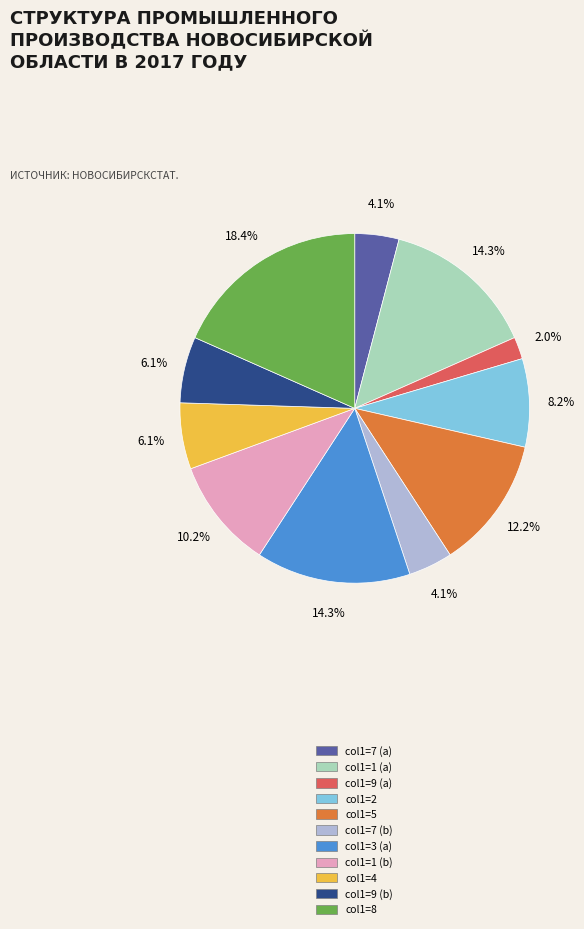

To the nearest percent, what is the difference between the largest and smallest slice percentages?

16%